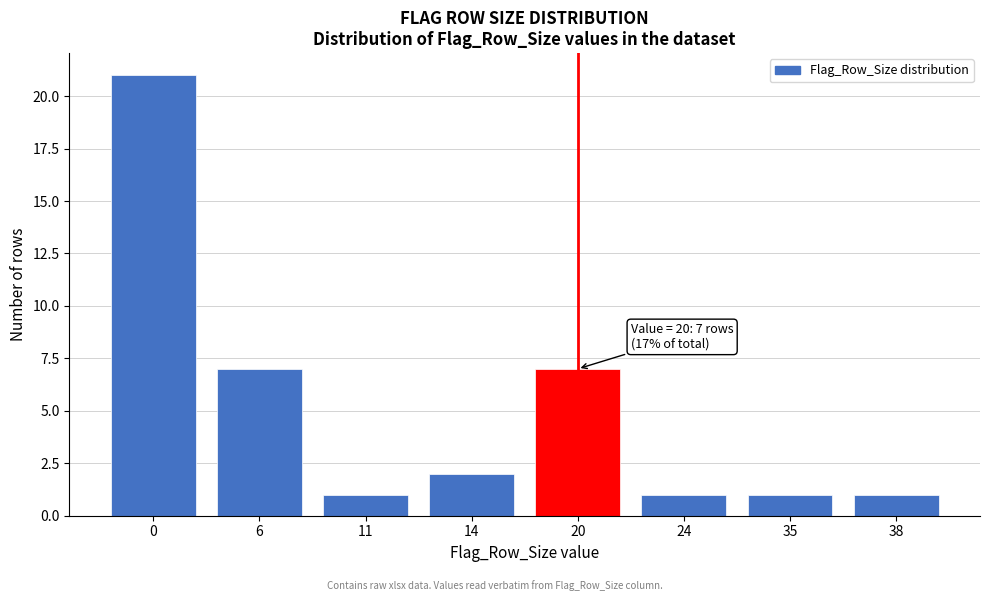

Reading left to right, list all the values displayed in this chart.

21	7	1	2	7	1	1	1